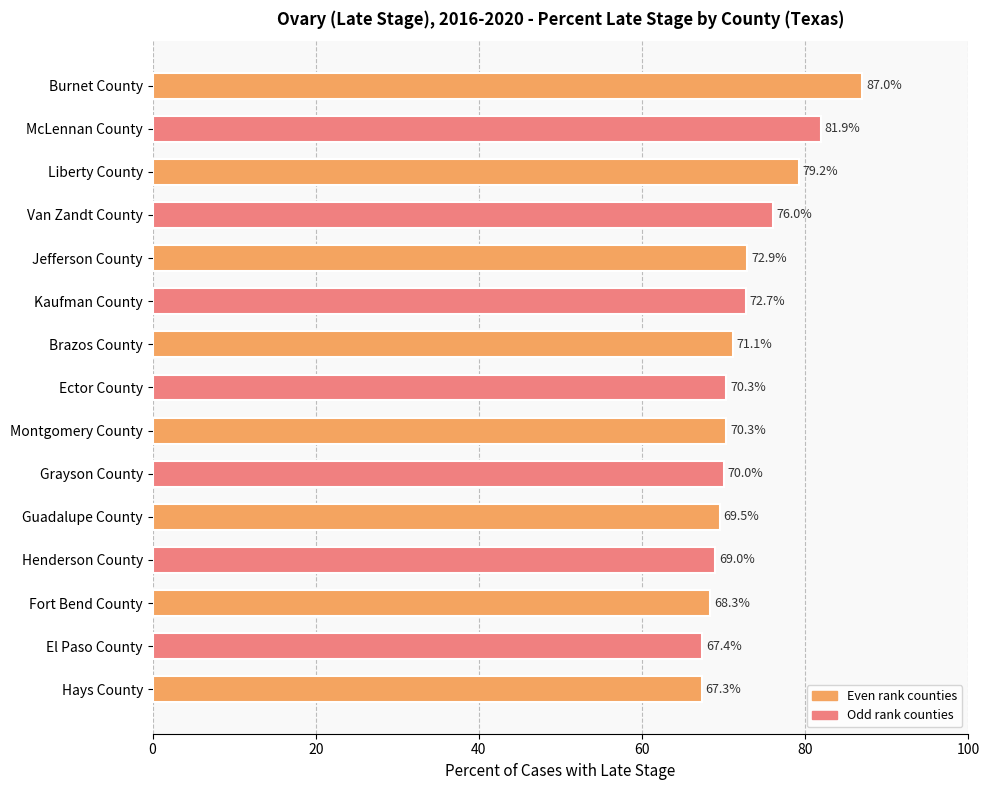

What is the smallest value displayed?

67.3